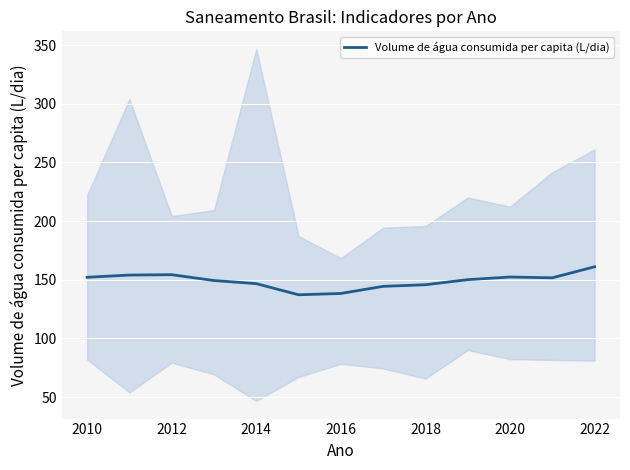

What is the sum of all values?

1936.9